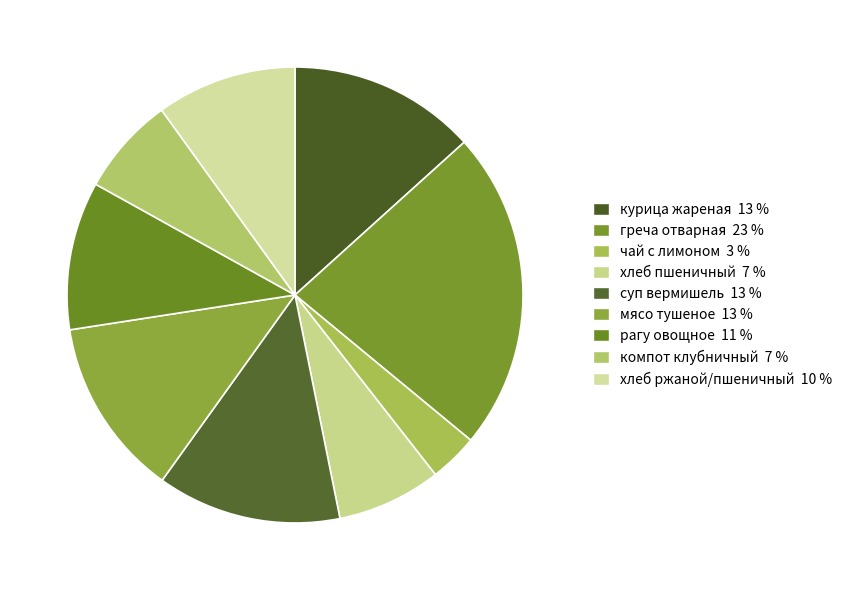

Between хлеб ржаной/пшеничный and хлеб пшеничный, which is larger?

хлеб ржаной/пшеничный